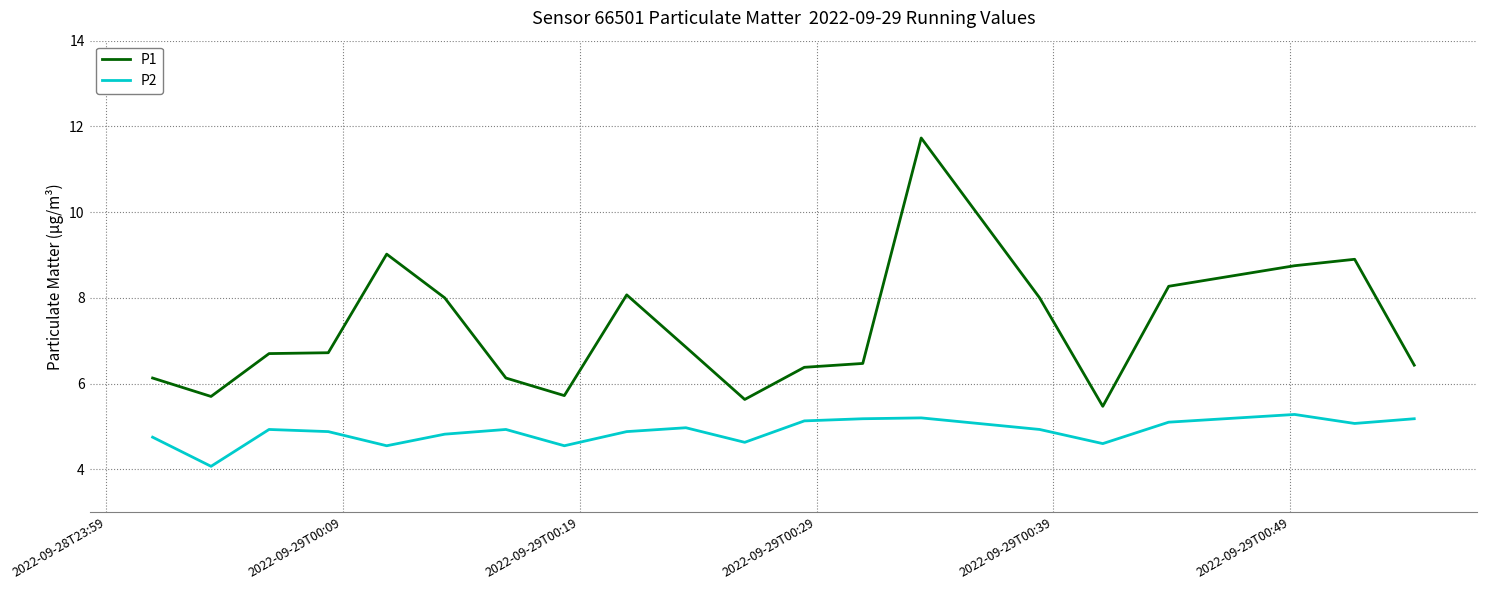

True or false: P1 and P2 cross at least once.

False